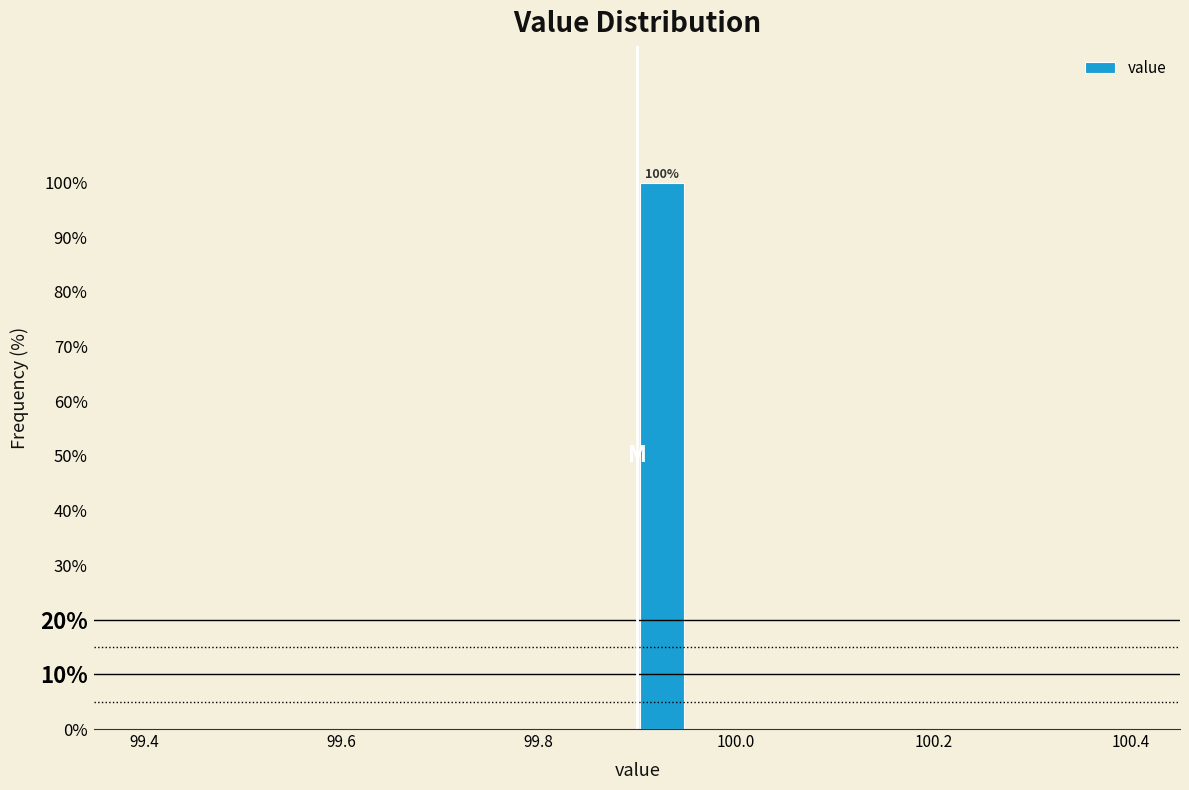

Read against the x-axis, roughly where is the centre of the tallest bar?

99.92